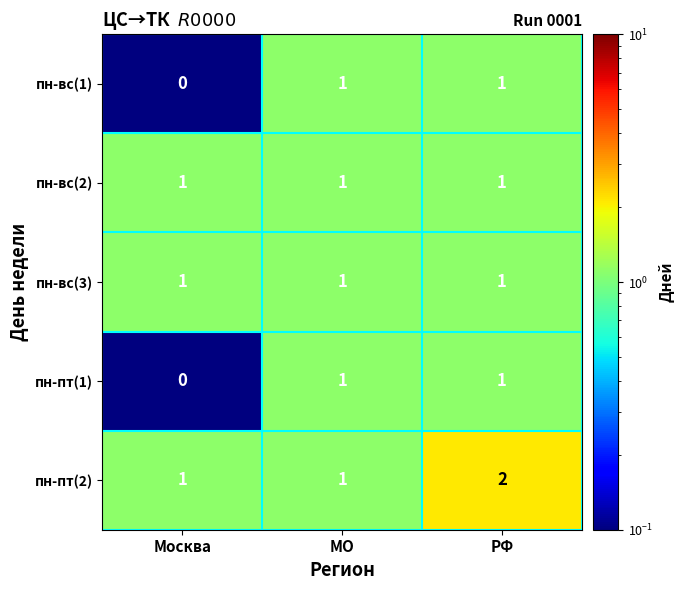

At how many categories does at least one series exceed 0?

3